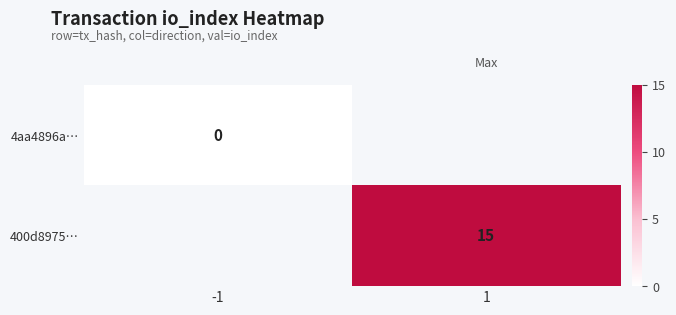

True or false: 400d8975… has a value of 4 at 1.

False